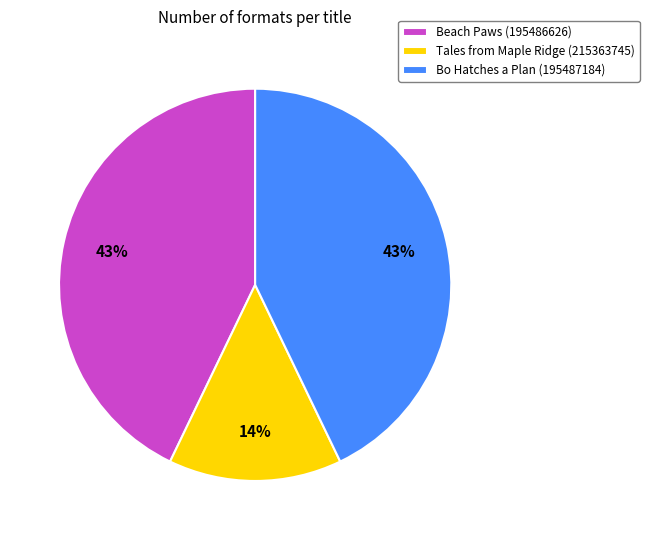

What is the smallest slice in the pie chart?

Tales from Maple Ridge (215363745)